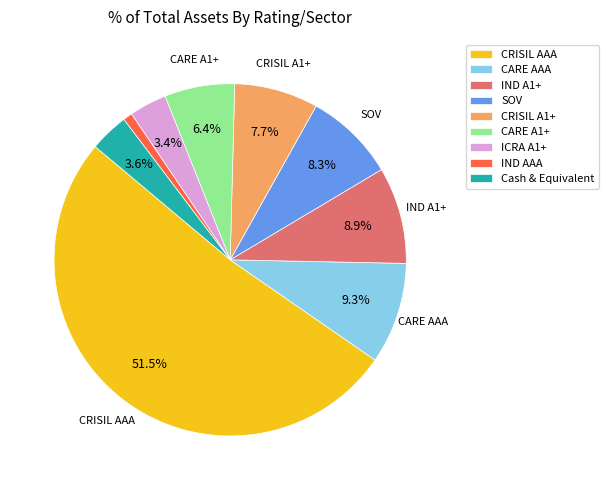

Count the number of slices in the pie.

9